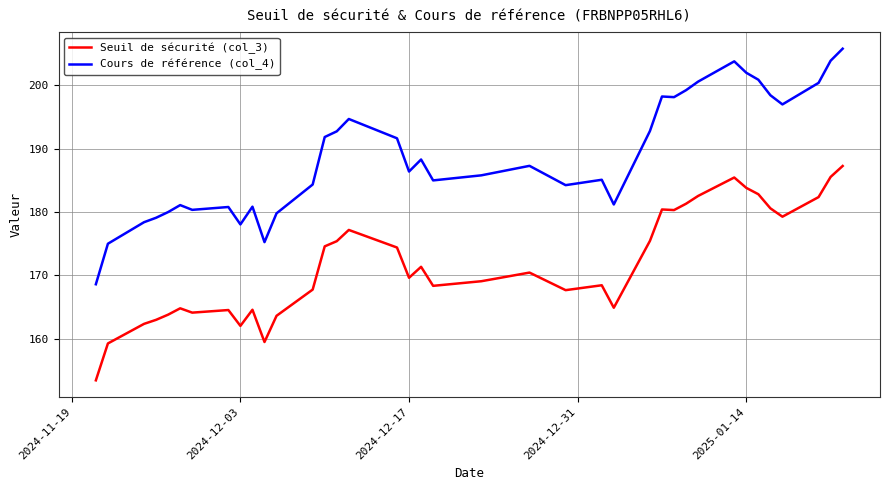

List the series in order of their peak value, lowest first.

Seuil de sécurité (col_3), Cours de référence (col_4)